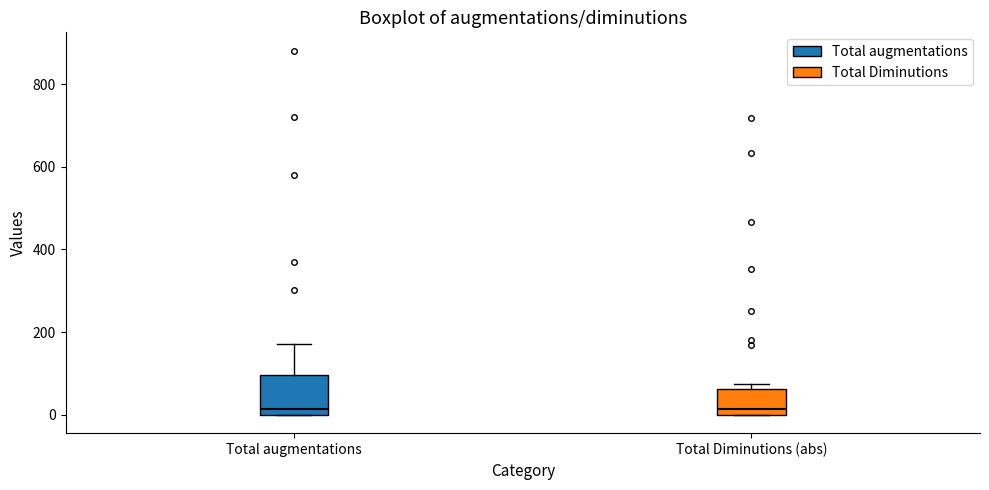

Reading left to right, read every box against the y-axis: the position of its median line, the range the box covers, and the ends of its whiskers. The values are not printed on the chart, so give them approximately, as read against the axis.

Total augmentations: median 20, box 0 to 100, whiskers 0 to 180
Total Diminutions (abs): median 20, box 0 to 60, whiskers 0 to 80